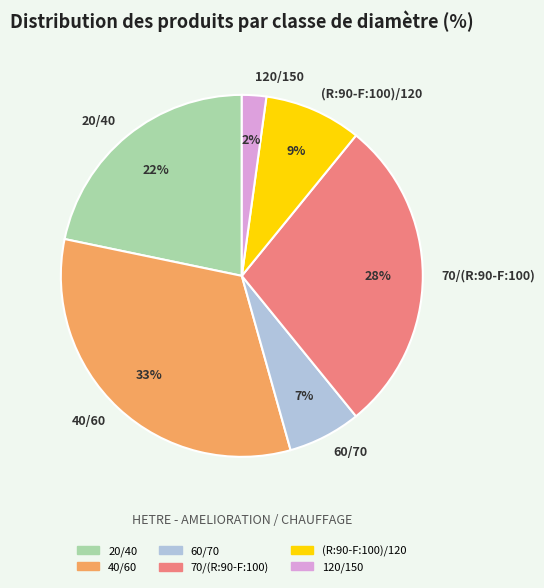

Combined, do 60/70 and 20/40 account for over 50%?

No